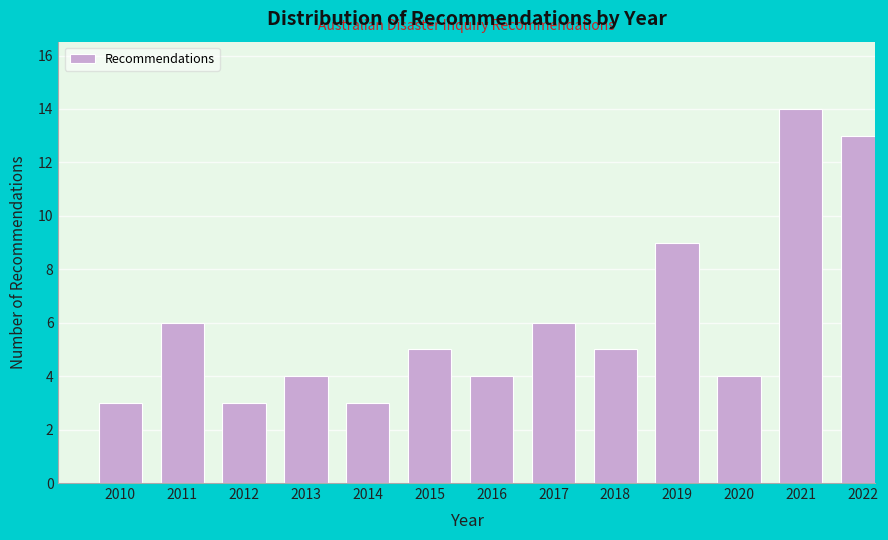

Reading right to left, extract all data points from this chart.

2022=13	2021=14	2020=4	2019=9	2018=5	2017=6	2016=4	2015=5	2014=3	2013=4	2012=3	2011=6	2010=3